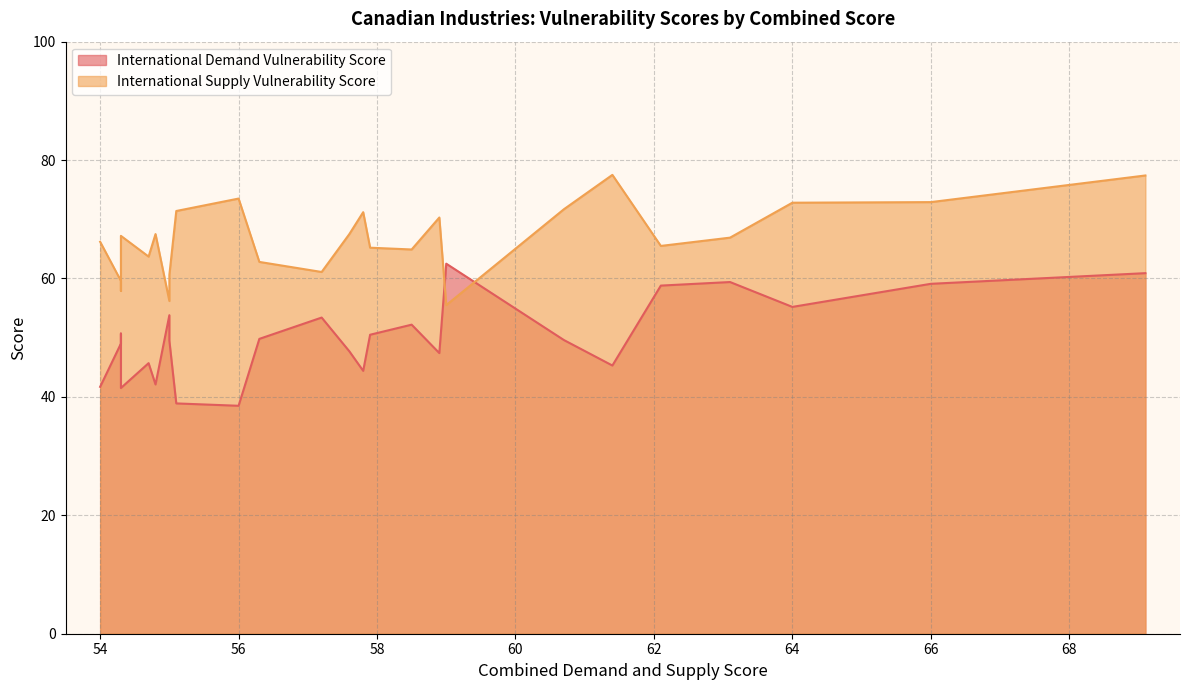

At which category is the sum across all series the highest?

69.1